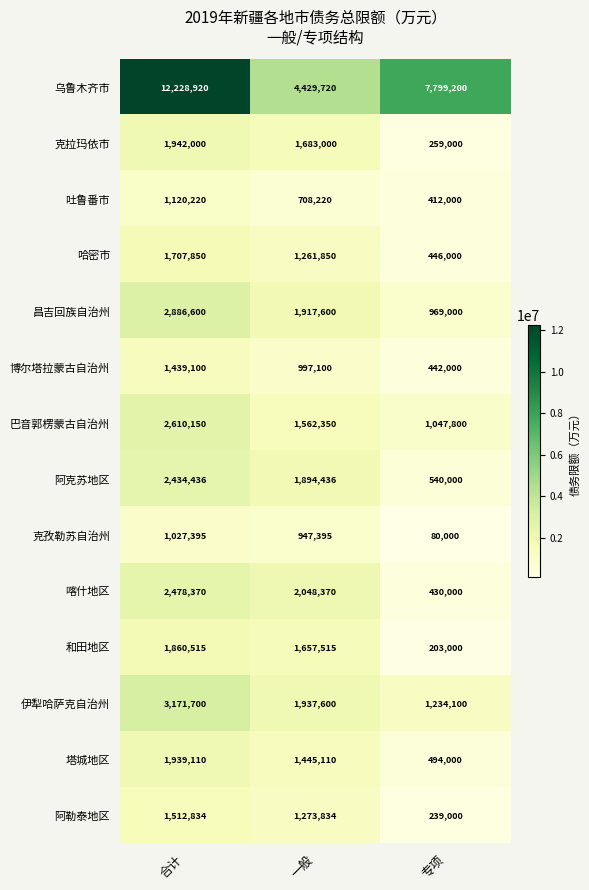

What value does the 克拉玛依市 series have at 专项?

259000